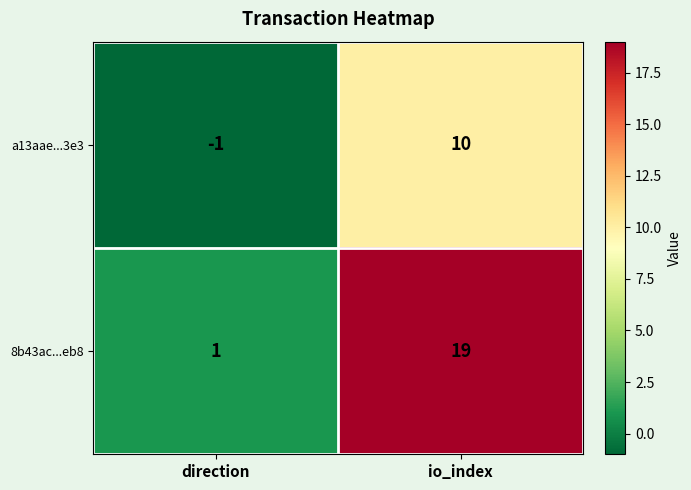

Which series has the largest total across all categories?

8b43ac...eb8